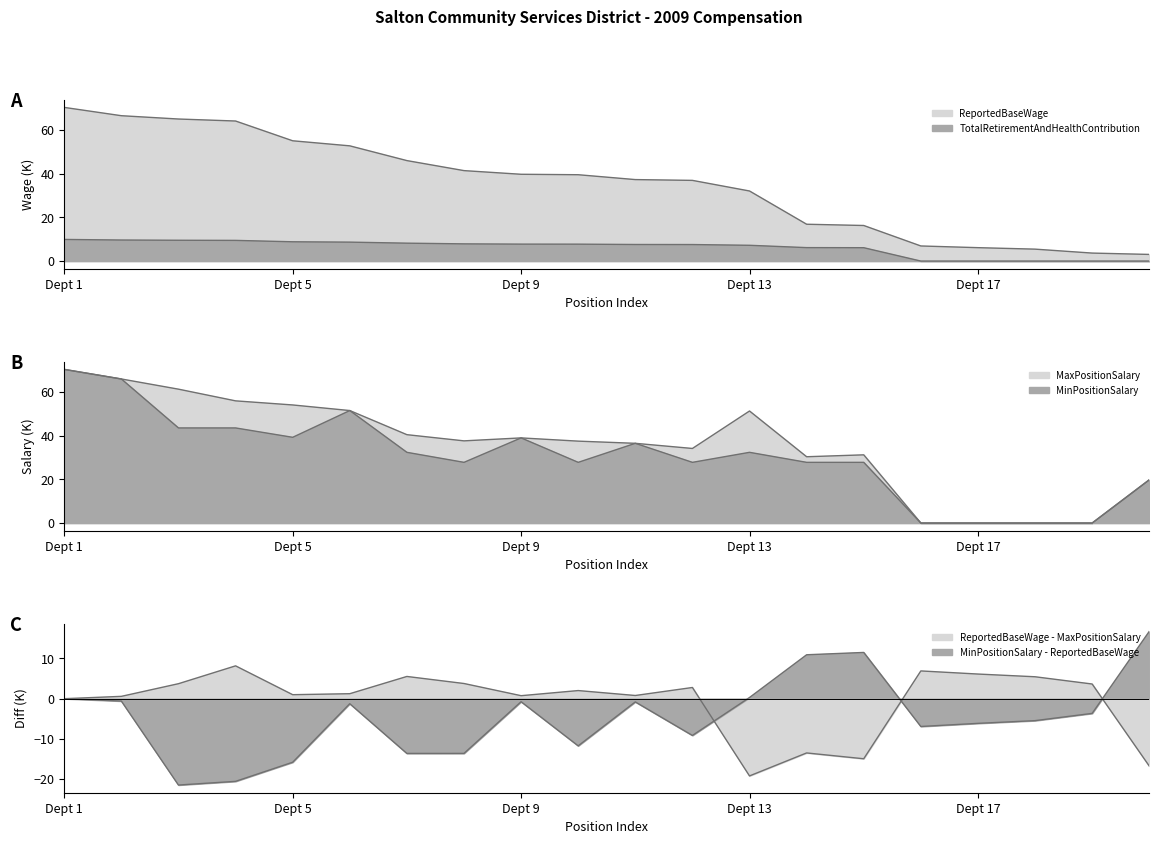

What is the total value across all series at 13?

81.0